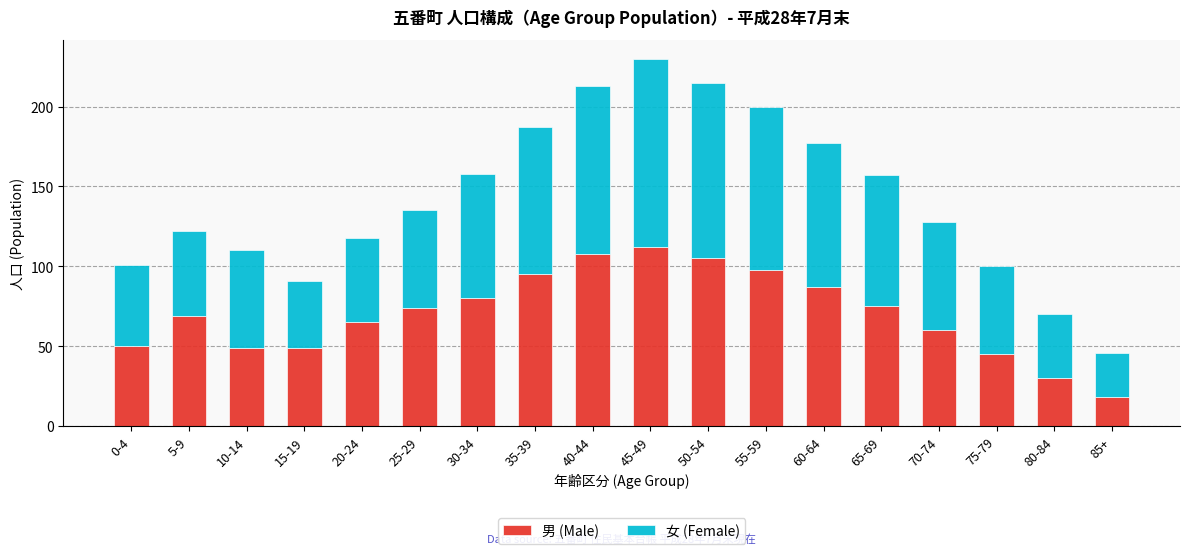

Is it true that 男 (Male) equals 76 at 15-19?

False